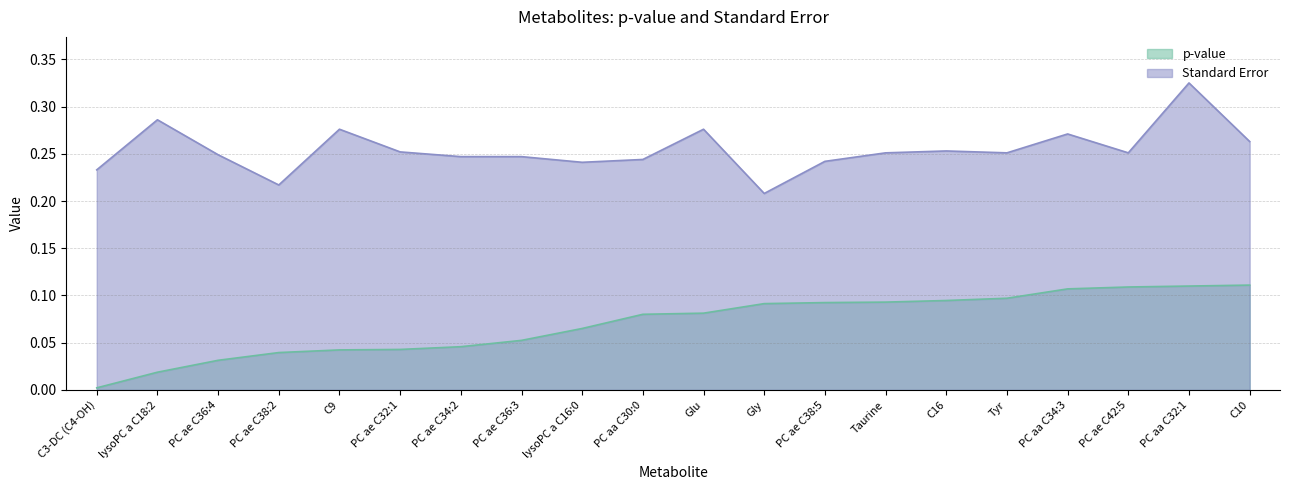

True or false: p-value and Standard Error cross at least once.

False